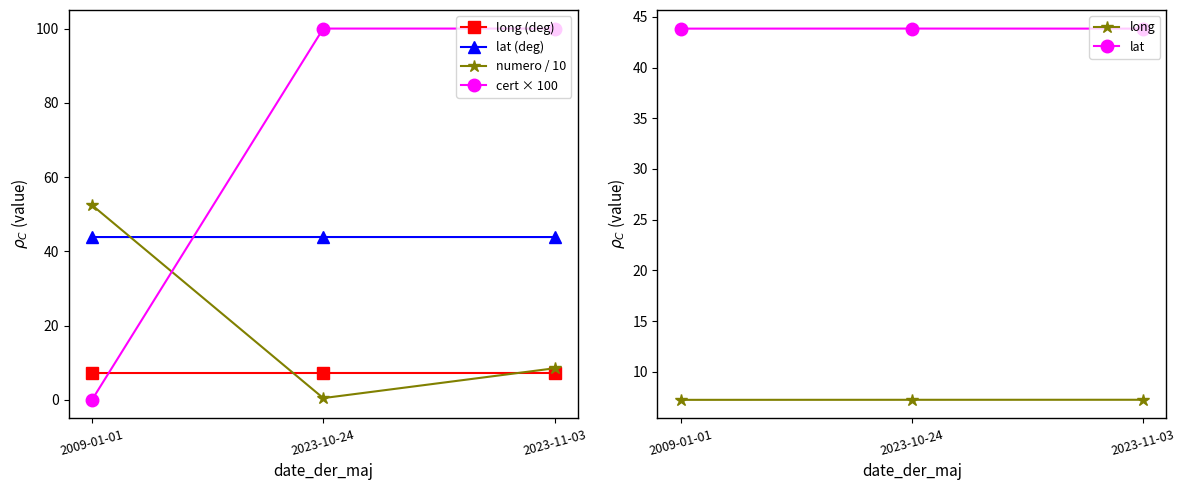

Does the chart display data point markers on the line(s)?

Yes